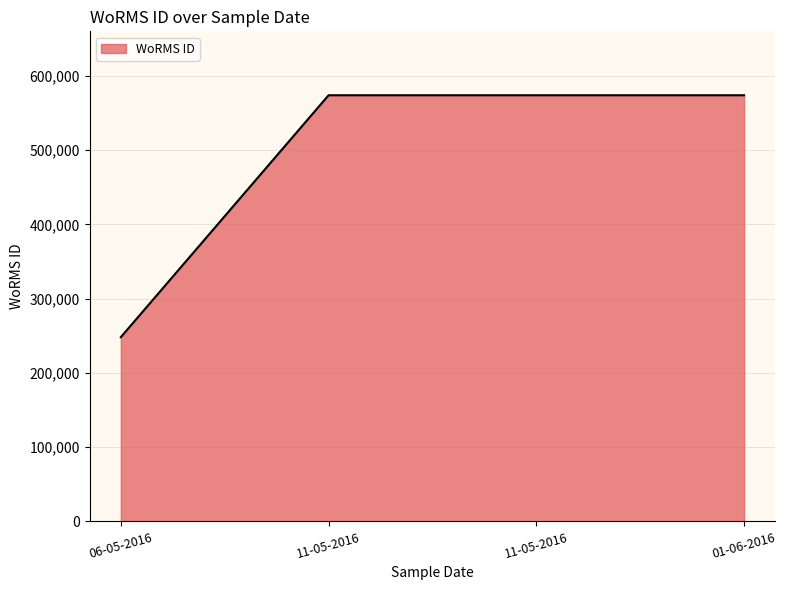

The chart shows a value of 969592 at 11-05-2016. True or false?

False